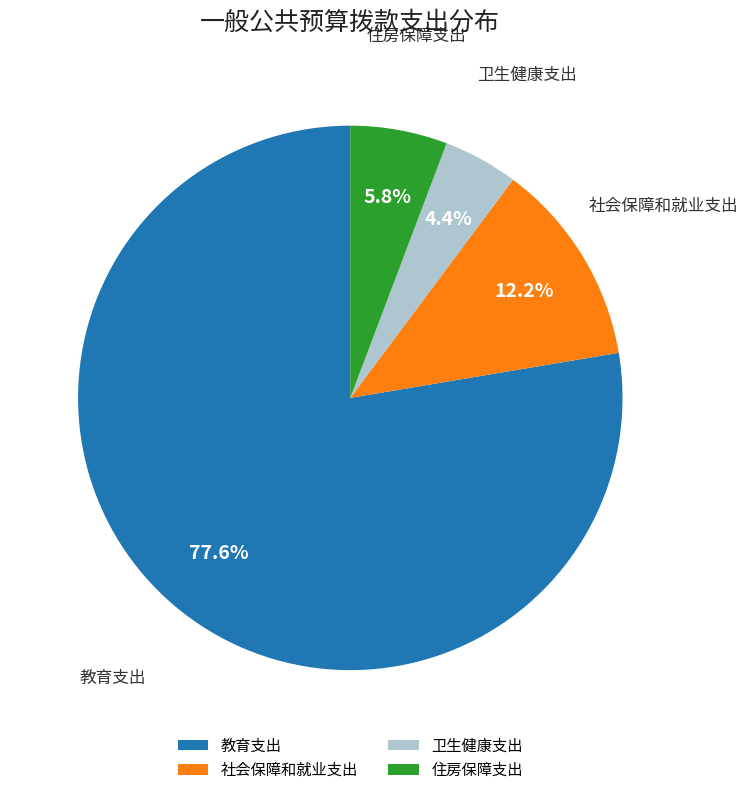

The 住房保障支出 slice represents 6% of the pie. True or false?

True